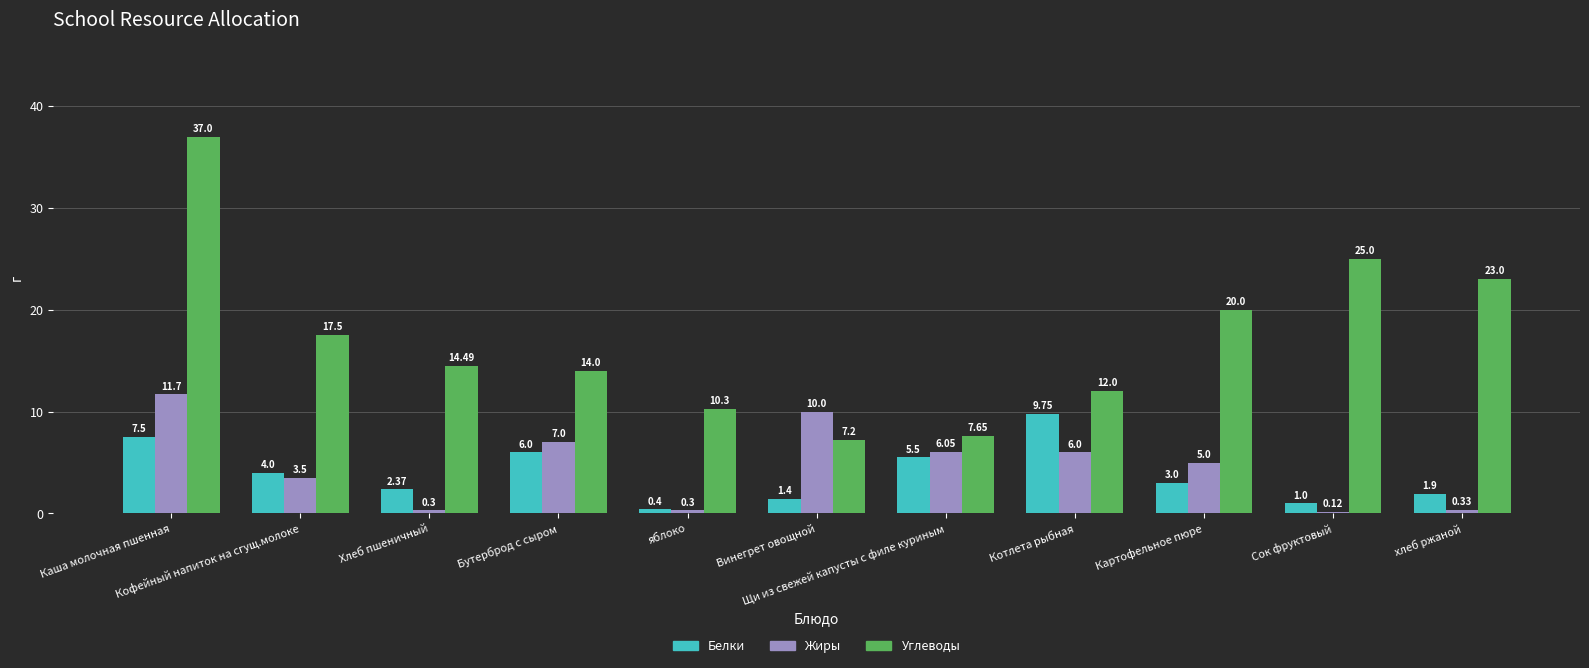

At which label does Белки first exceed 3?

Каша молочная пшенная